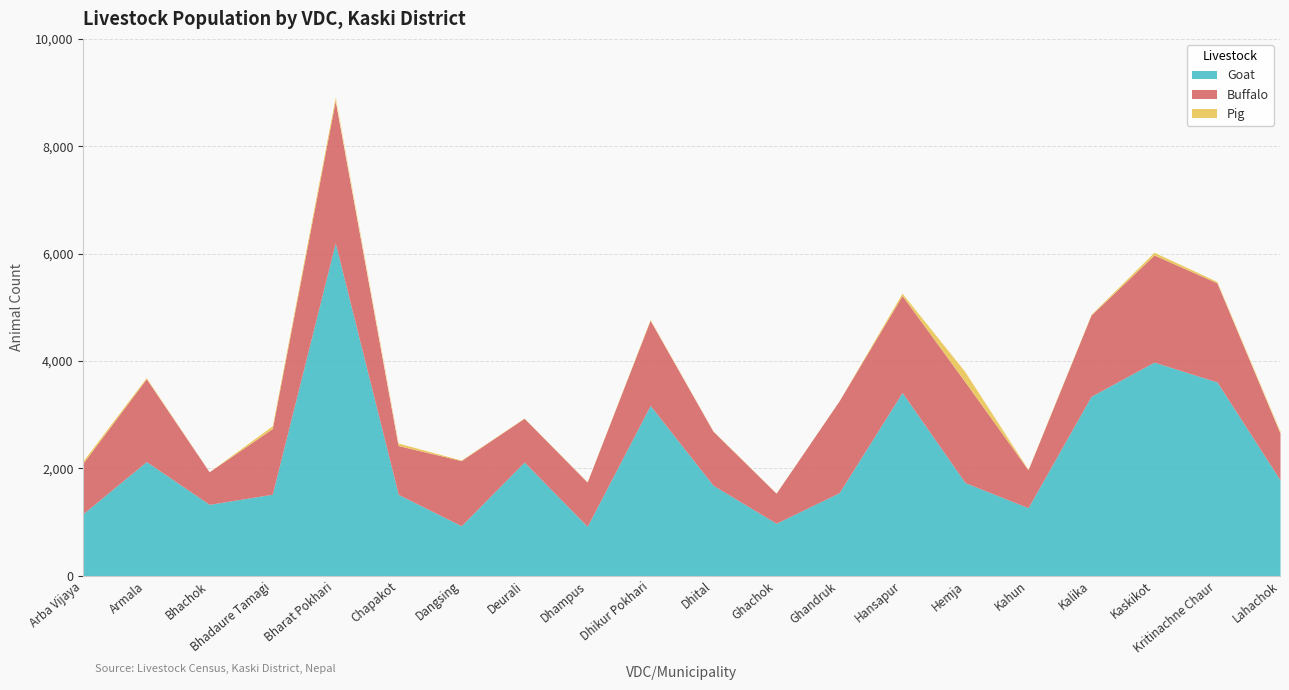

What is the greatest value displayed?

6199